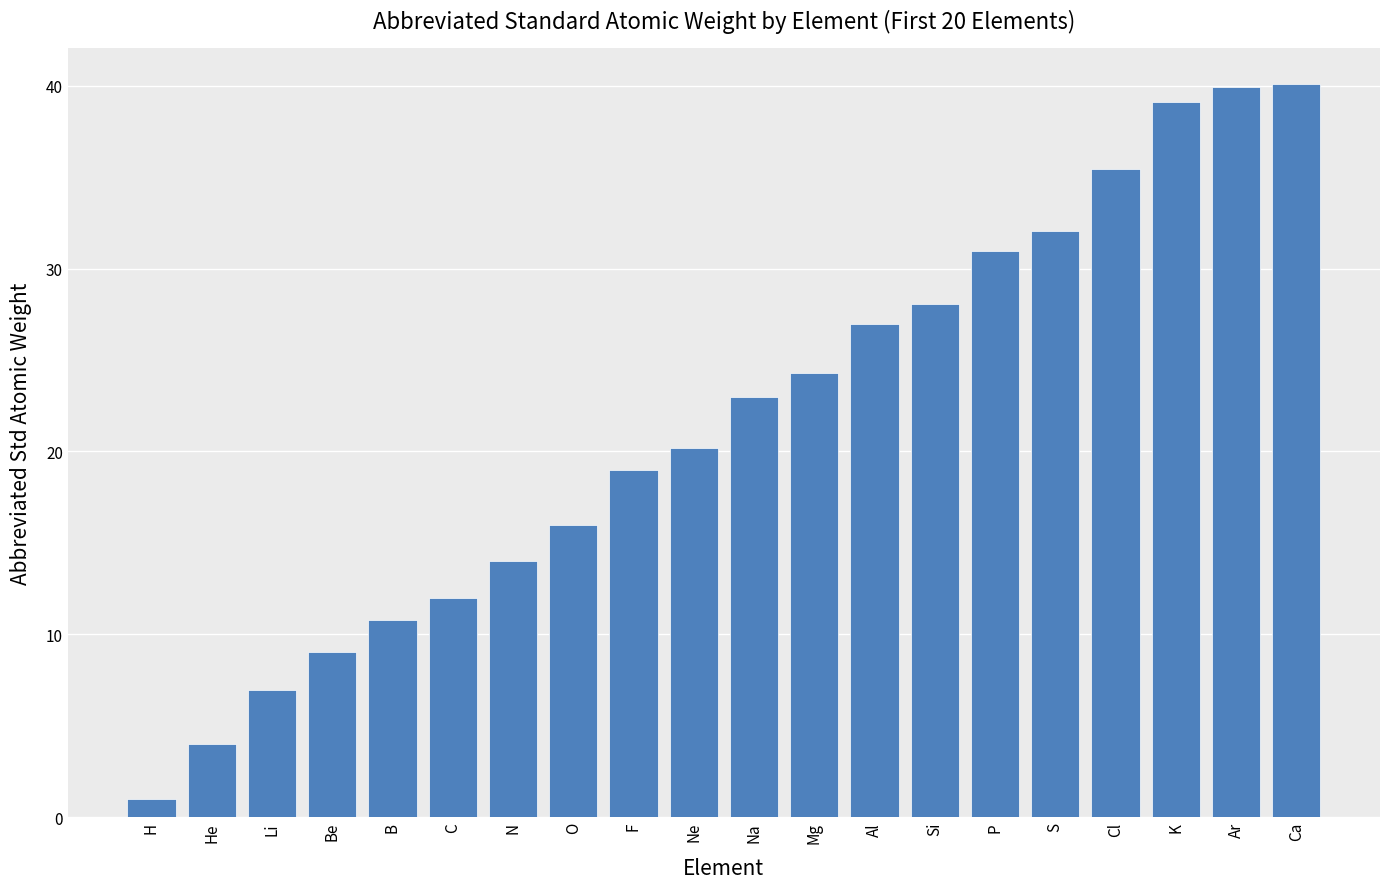

What is the difference between the maximum and second lowest values?

36.1